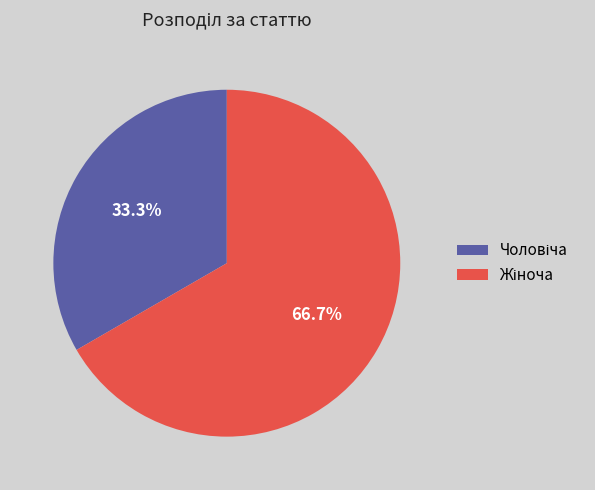

Is there a majority slice in this chart?

Yes